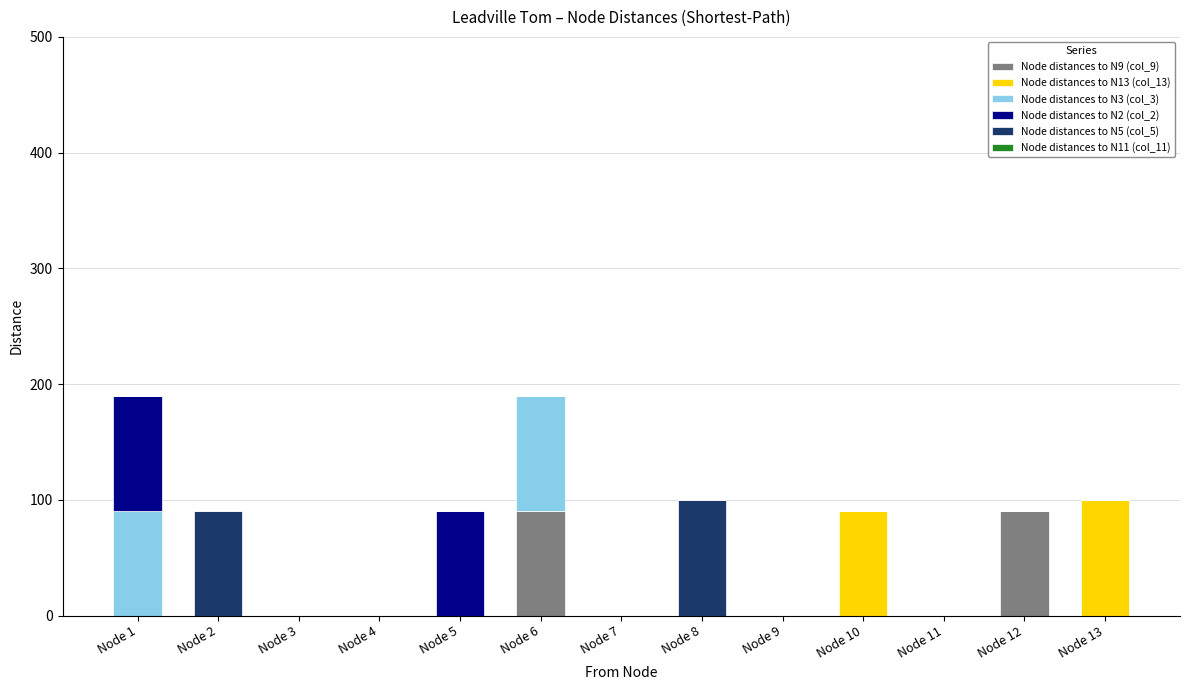

Is it true that Node distances to N9 (col_9) equals -48 at Node 10?

False